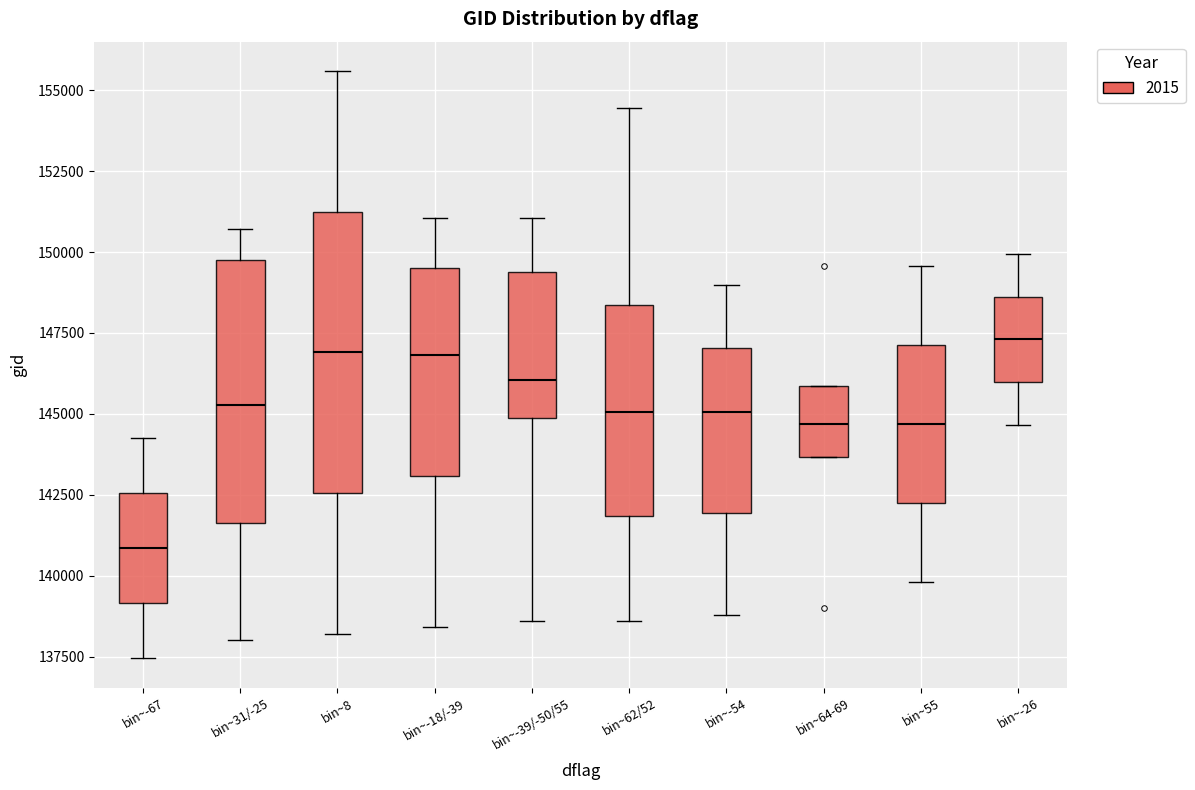

Reading left to right, transcribe this box plot: for each box, give where its median line is, the range the box spans, and where its two whiskers end, as read against the y-axis. The values are not printed on the chart, so give them approximately, as read against the axis.

bin~-67: median 141000, box 139000 to 142500, whiskers 137500 to 144000
bin~31/-25: median 145500, box 141500 to 150000, whiskers 138000 to 150500
bin~8: median 147000, box 142500 to 151000, whiskers 138000 to 155500
bin~-18/-39: median 147000, box 143000 to 149500, whiskers 138500 to 151000
bin~-39/-50/55: median 146000, box 145000 to 149500, whiskers 138500 to 151000
bin~62/52: median 145000, box 142000 to 148500, whiskers 138500 to 154500
bin~-54: median 145000, box 142000 to 147000, whiskers 139000 to 149000
bin~64-69: median 144500, box 143500 to 146000, whiskers 143500 to 146000
bin~55: median 144500, box 142000 to 147000, whiskers 140000 to 149500
bin~-26: median 147500, box 146000 to 148500, whiskers 144500 to 150000